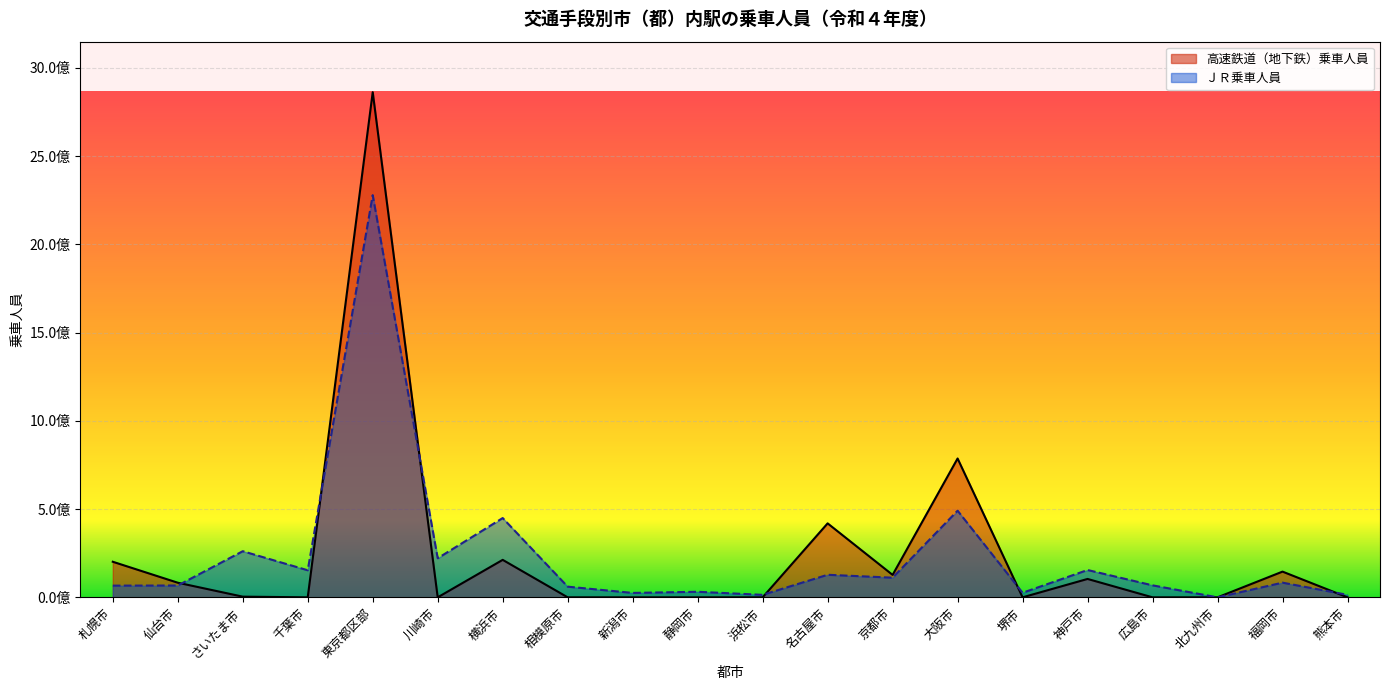

Which series changed the most between 札幌市 and 仙台市?

高速鉄道（地下鉄）乗車人員